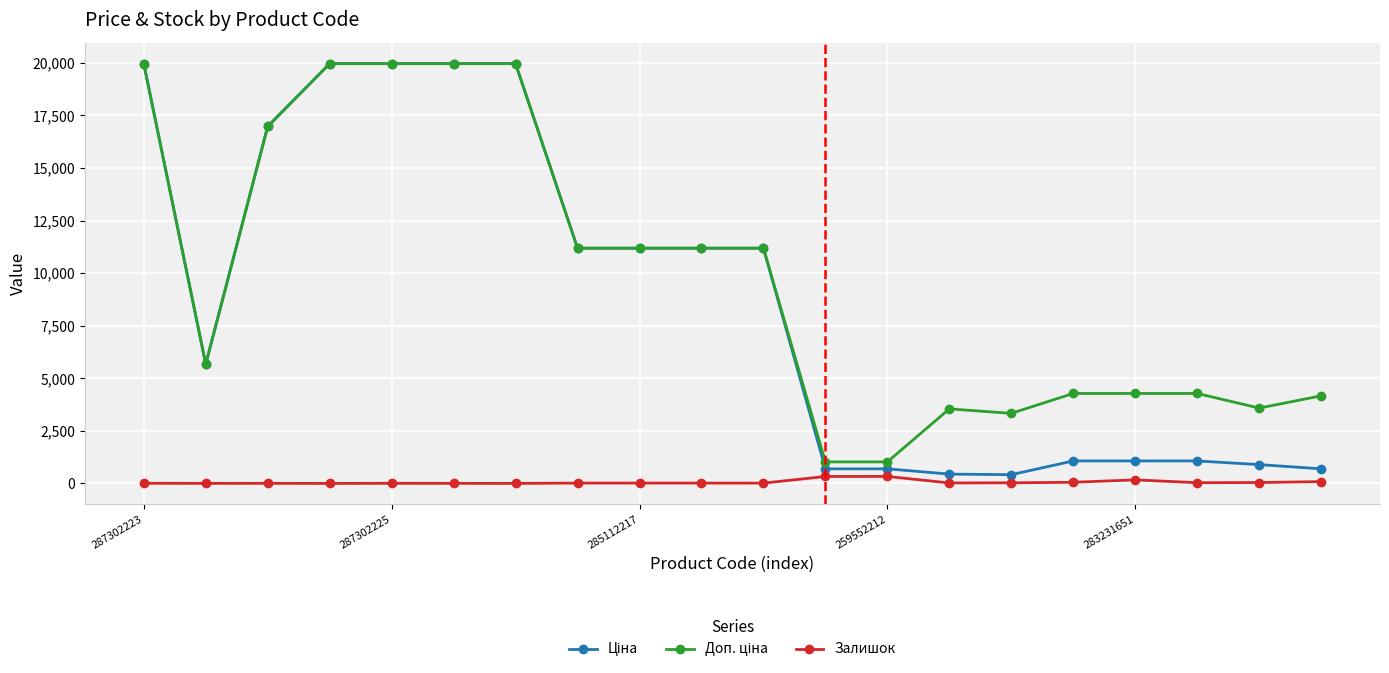

What is the maximum value shown in the chart?

19964.2